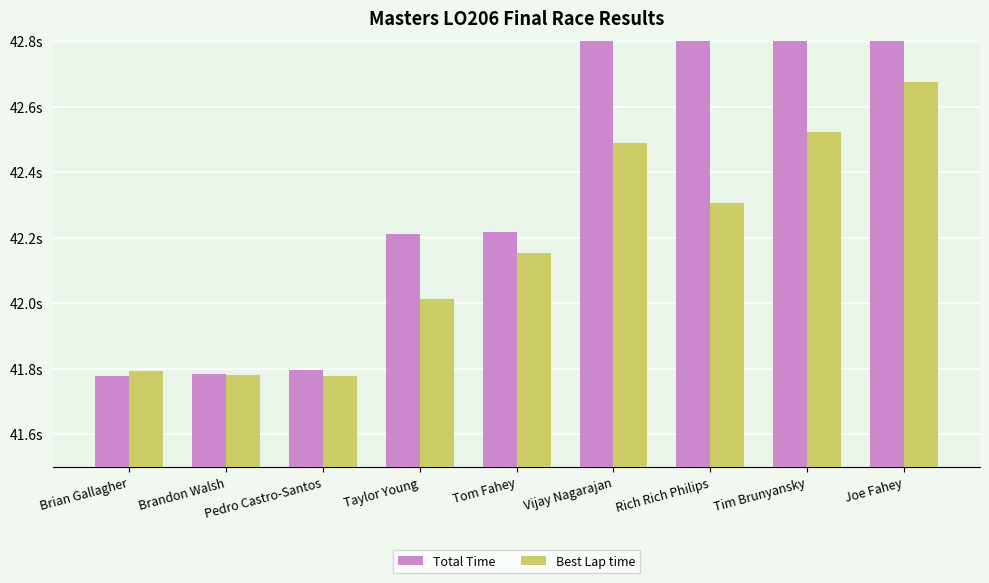

At which label does Total Time first exceed 42?

Taylor Young